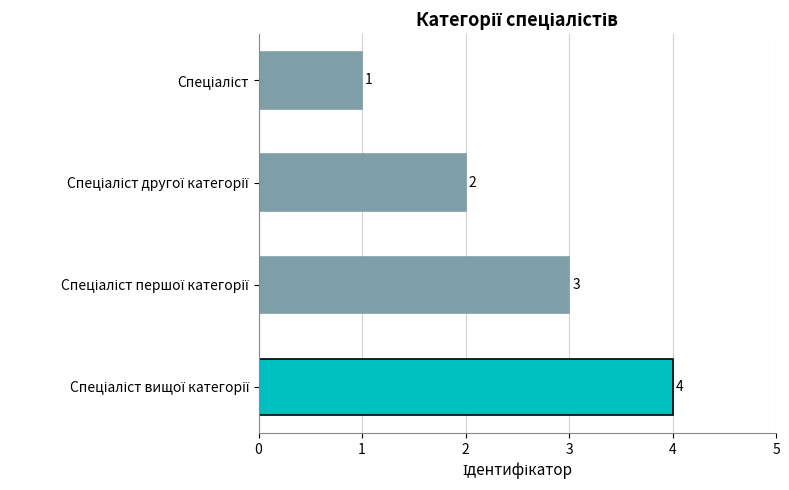

How many series are shown in this chart?

1